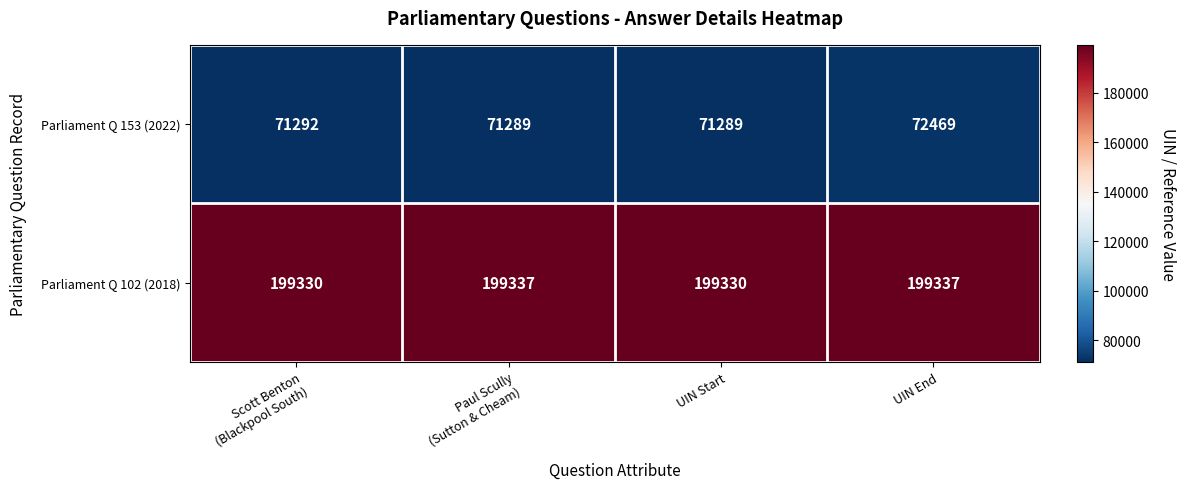

What is the minimum value shown in the chart?

71289